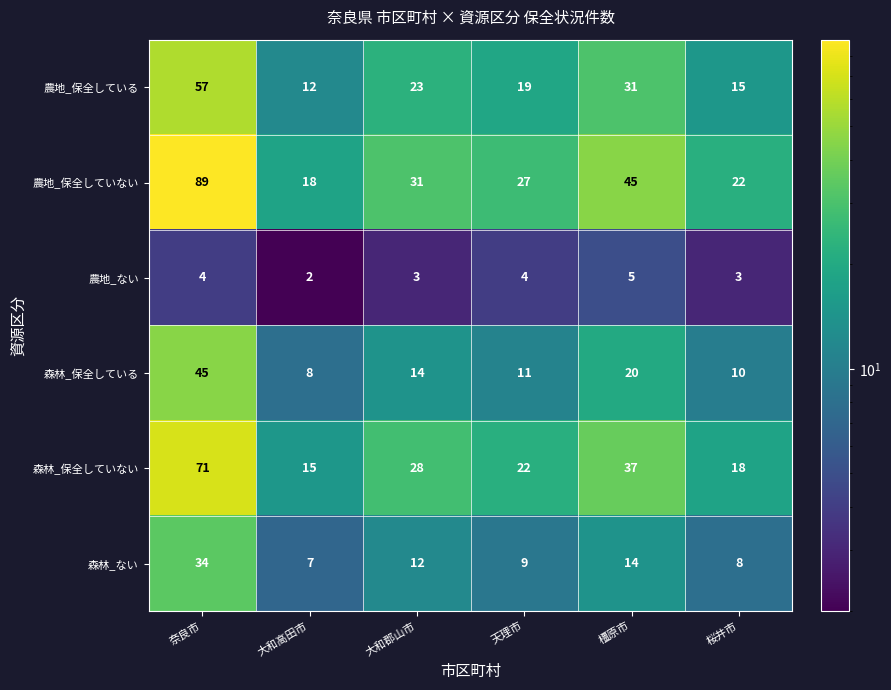

What is the total value across all series at 橿原市?

152